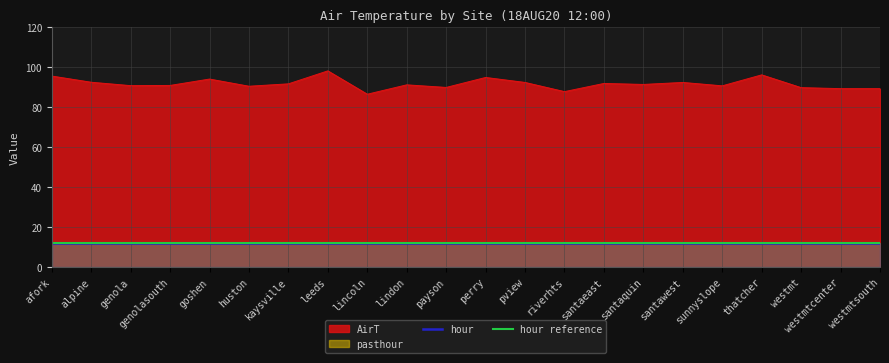

What is the difference between the AirT values at santawest and westmtsouth?

3.1